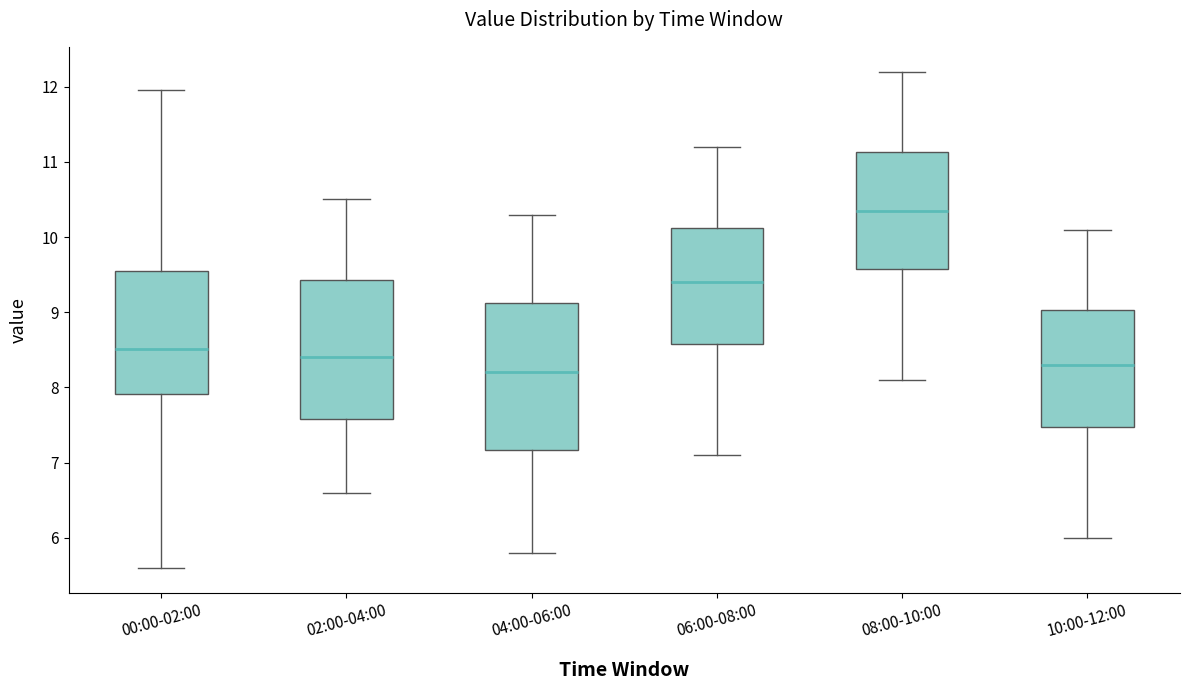

Where does the lower whisker of the box for 10:00-12:00 end on the y-axis? The values are not printed on the chart, so give them approximately, as read against the axis.

6.0